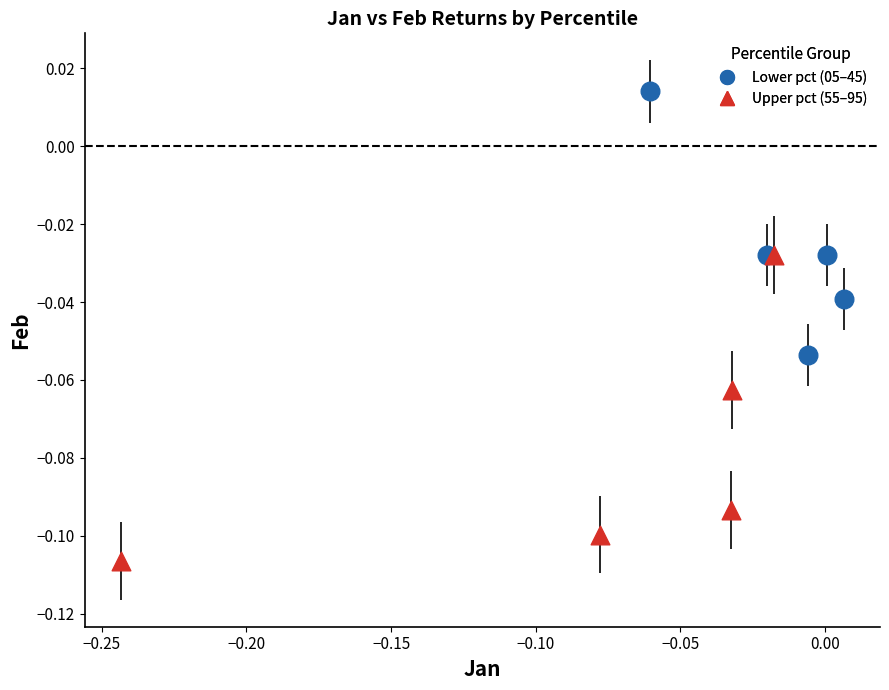

Which series has the widest spread of Y values?

Upper pct (55–95)